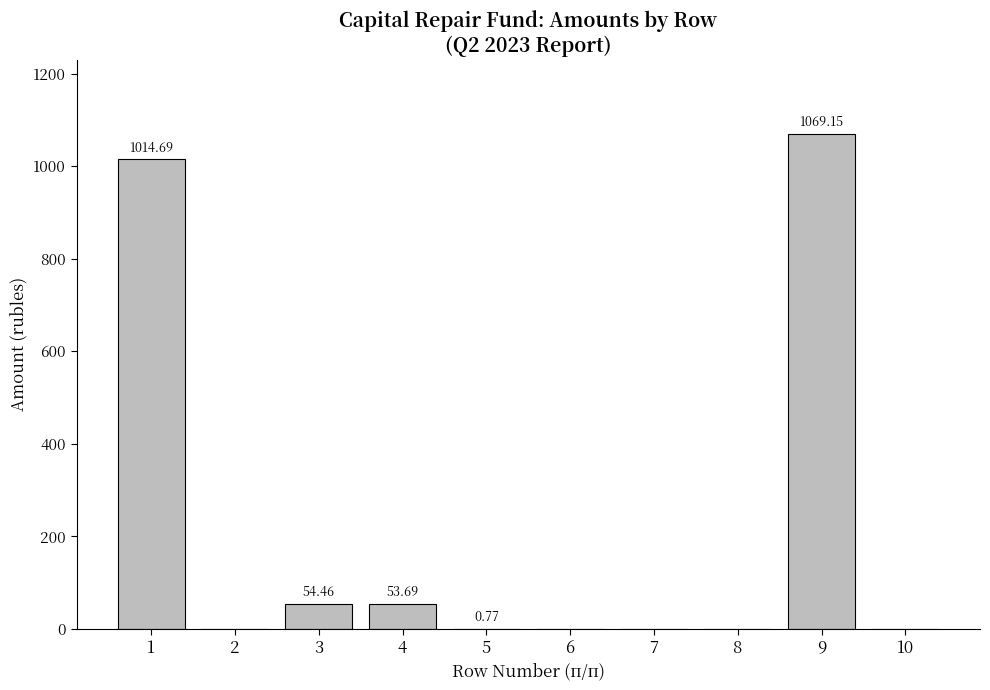

What is the change in value from 1 to 4?

-961.0